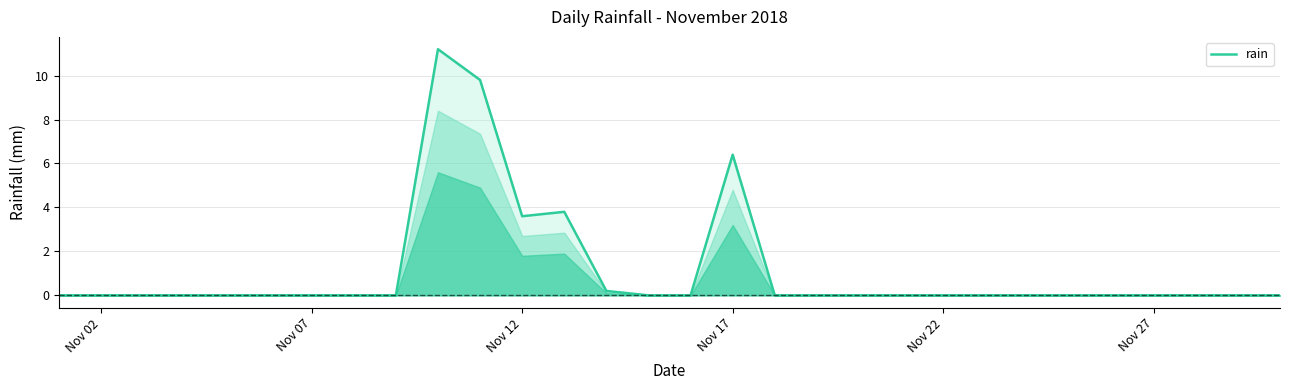

What is the difference between the maximum and minimum values?

11.2